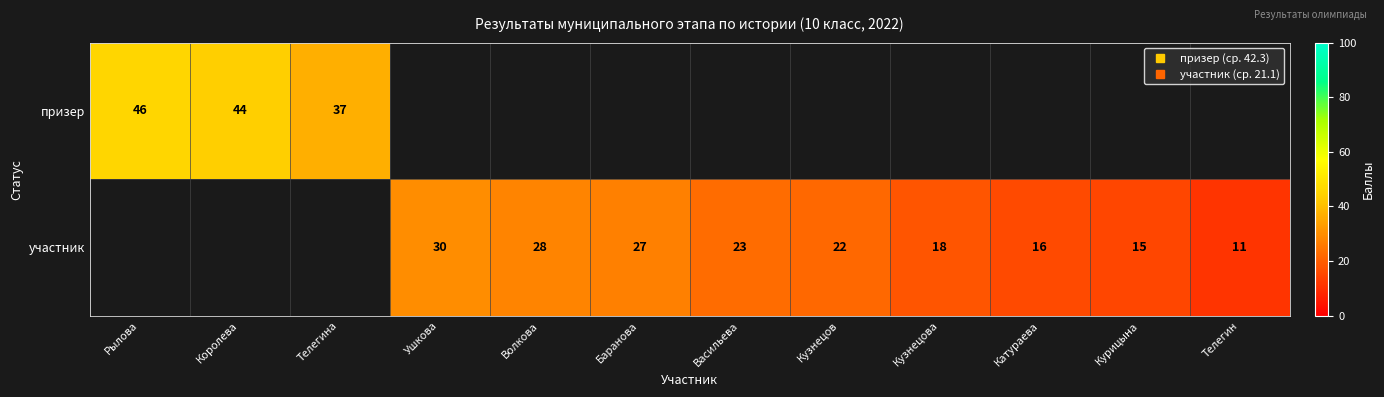

Is the value of призер at Рылова greater than the value of участник at Кузнецова?

Yes